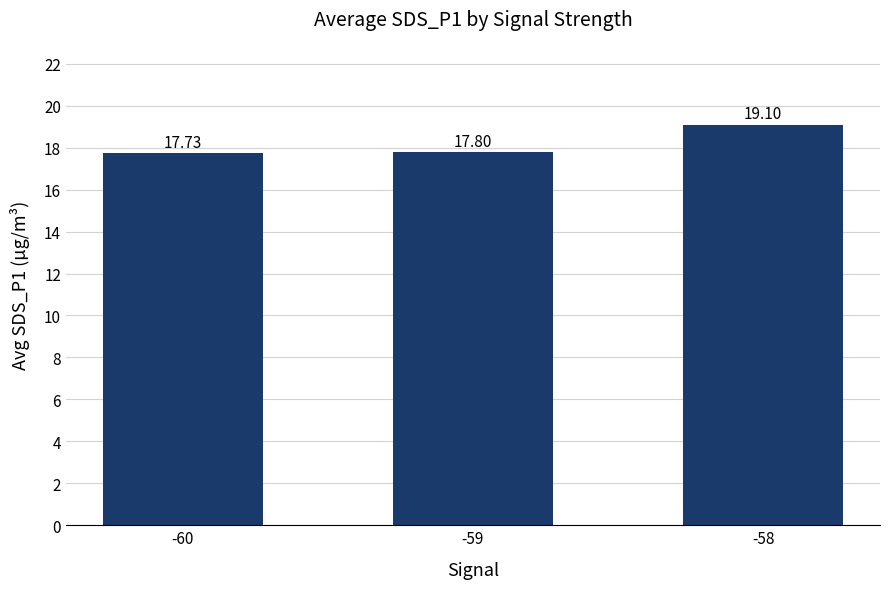

Does the chart contain any negative values?

No